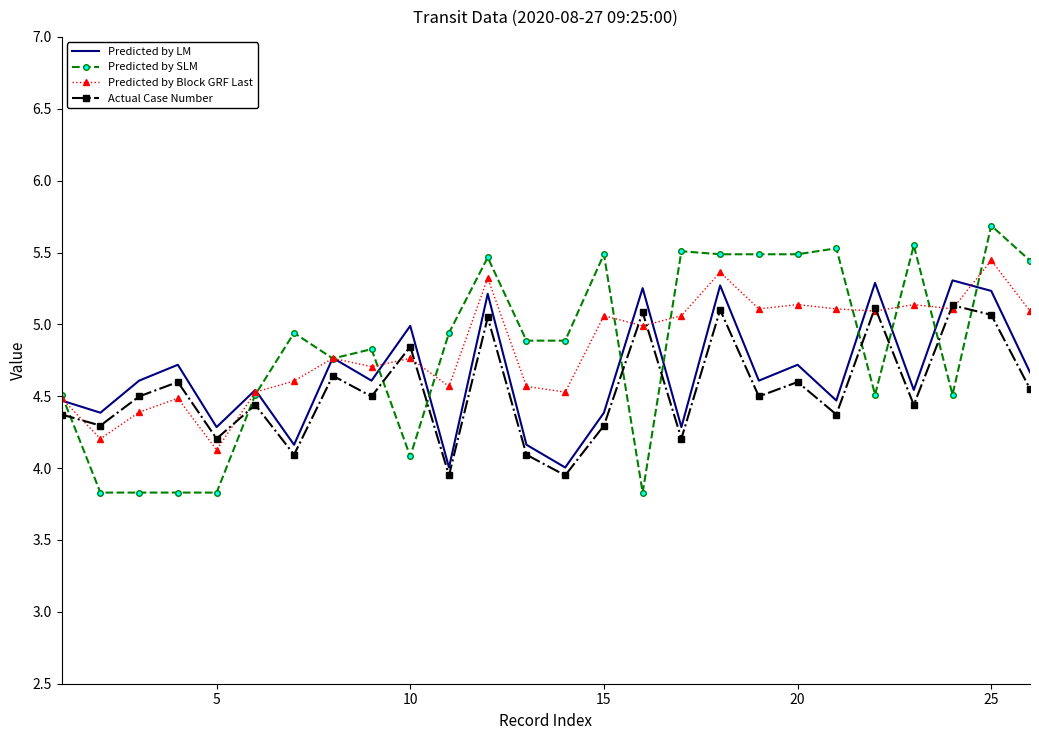

Which series has the widest spread of values?

Predicted by SLM